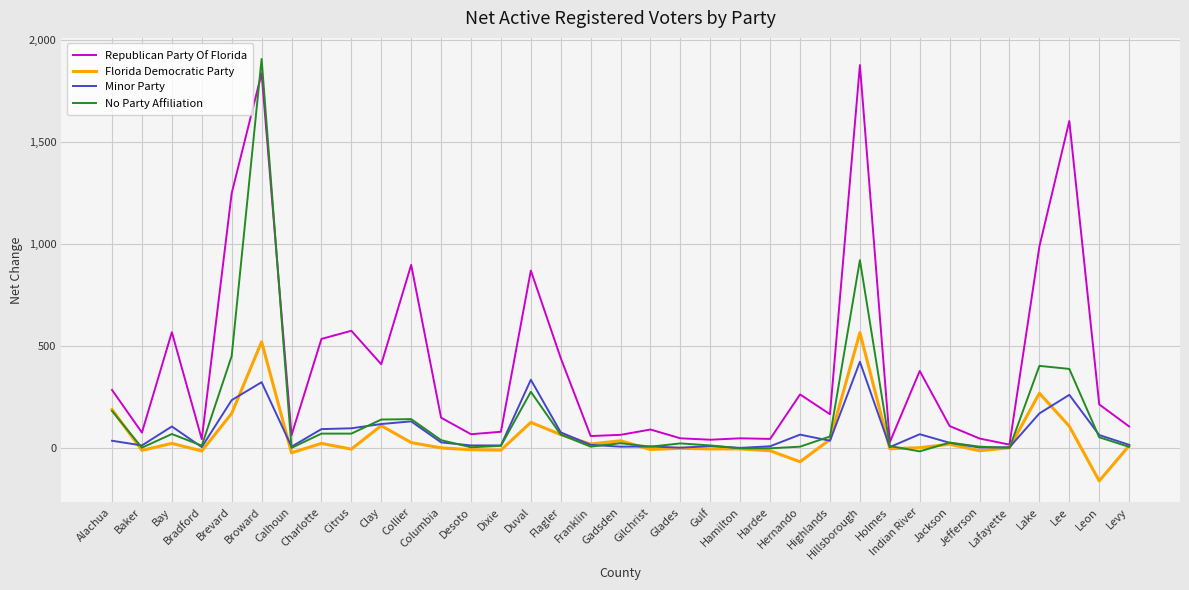

What value does the Minor Party series have at Baker, to the nearest 5?

10